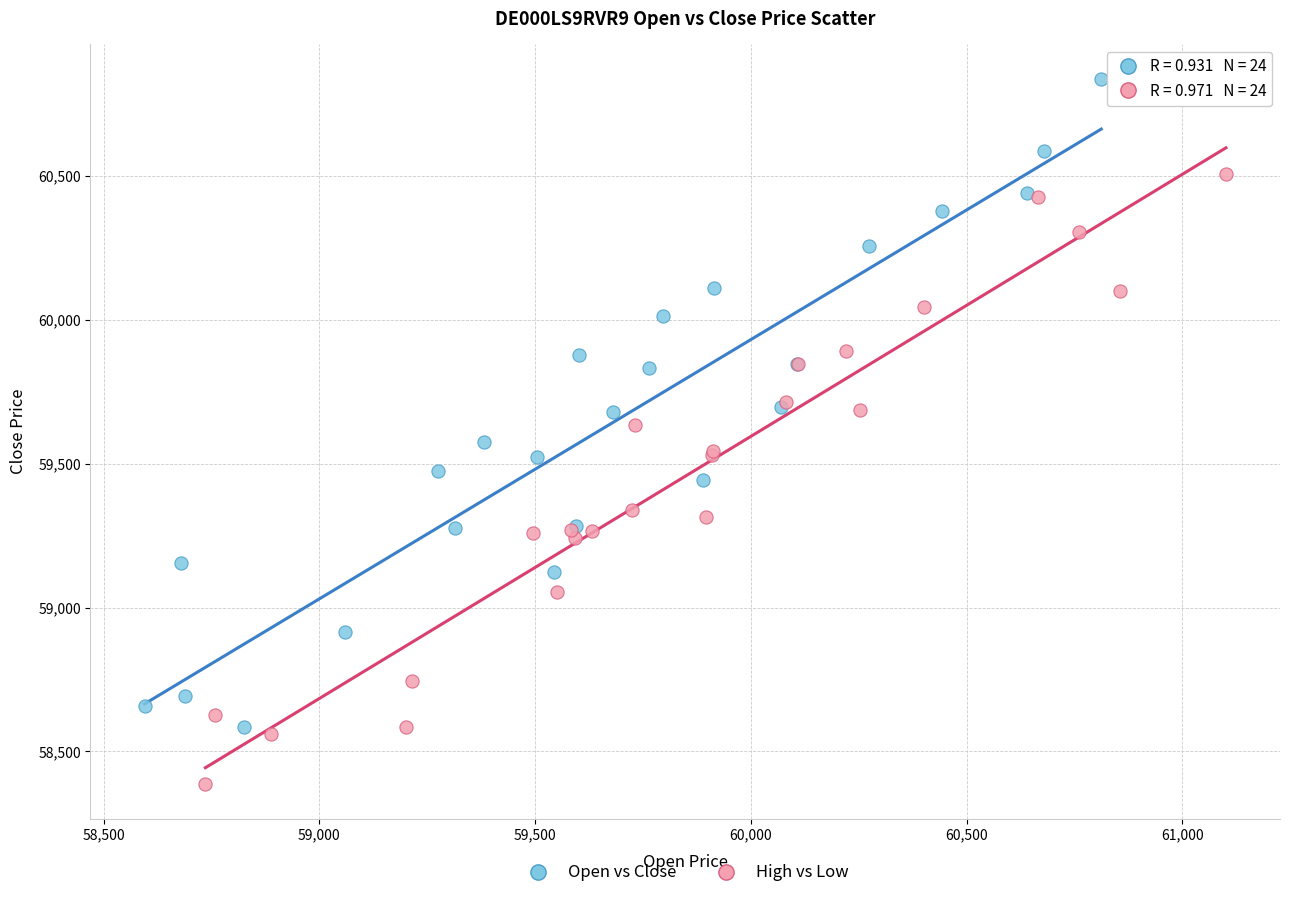

Which series reaches the minimum Y coordinate?

High vs Low